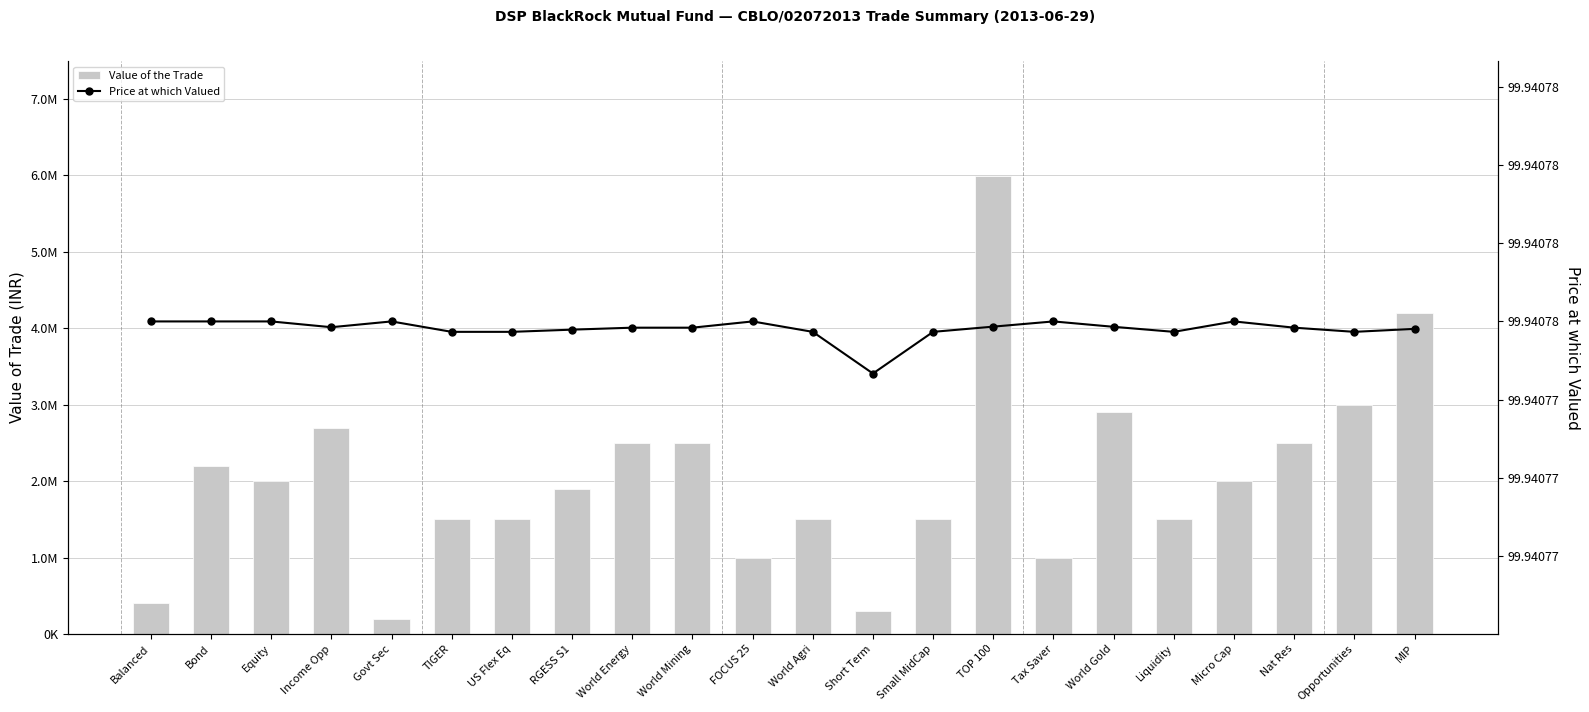

Is it true that Value of the Trade equals 299822.3 at Short Term?

True